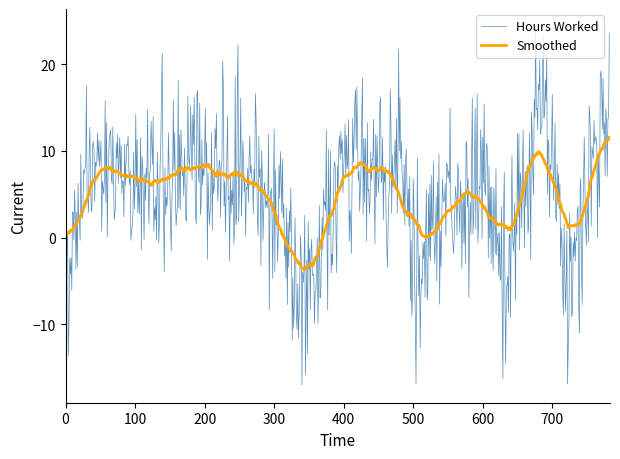

Rank the series by their maximum value, from lowest to highest.

Smoothed, Hours Worked